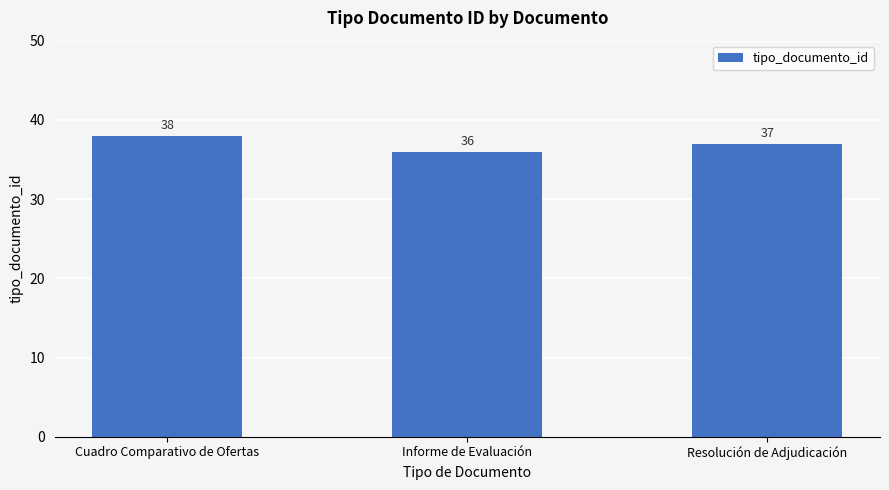

What is the value of the 3rd bar from the left?

37